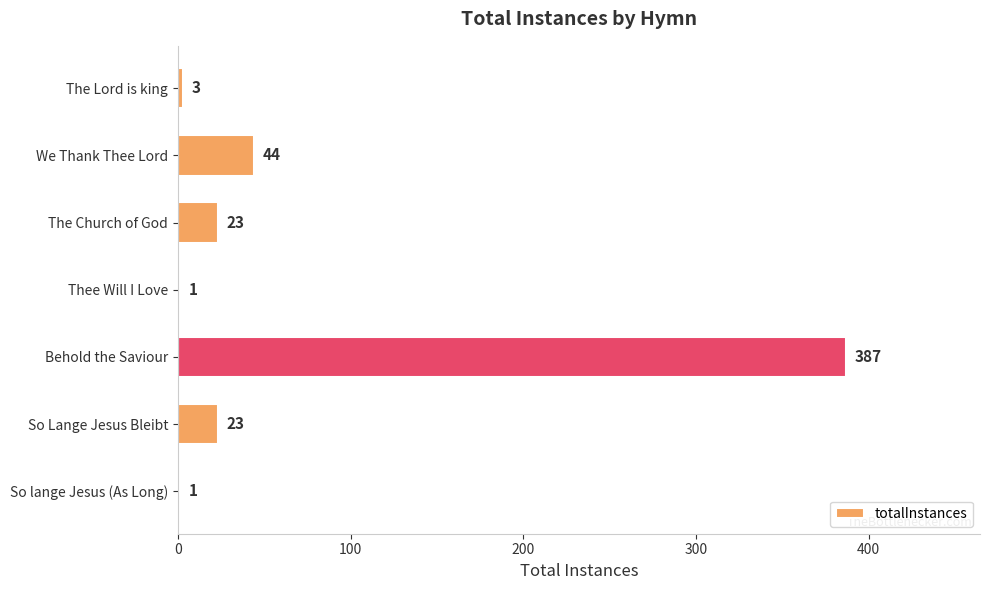

How many categories are shown in the chart?

7